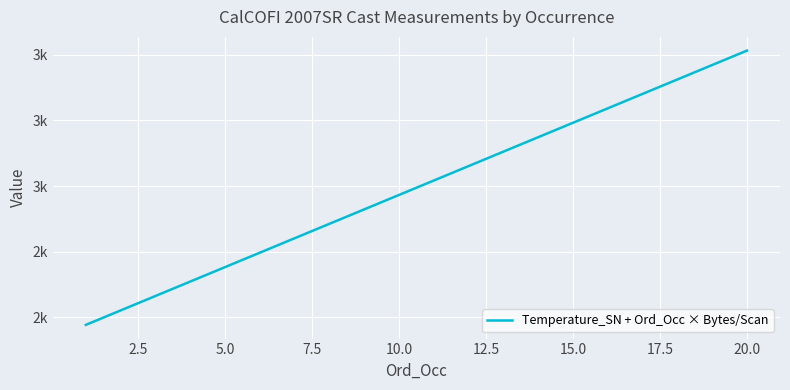

Is this an area chart (filled region under the line)?

No